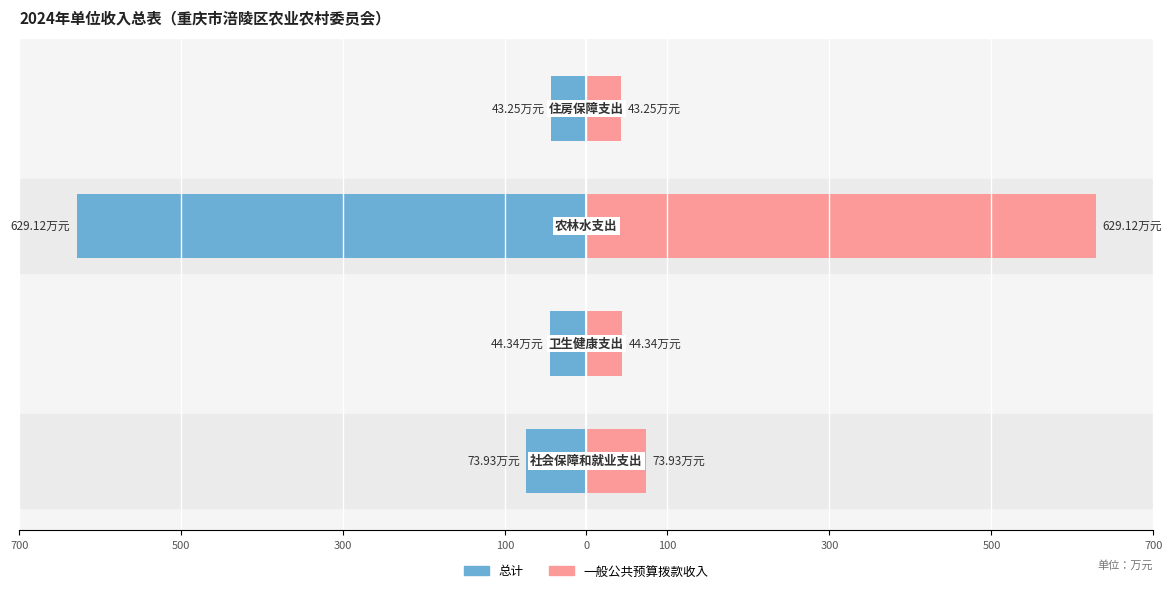

Reading right to left, list all the values displayed in this chart.

总计: 100=-43.2	300=-629.1	500=-44.3	700=-73.9
一般公共预算拨款收入: 100=43.2	300=629.1	500=44.3	700=73.9